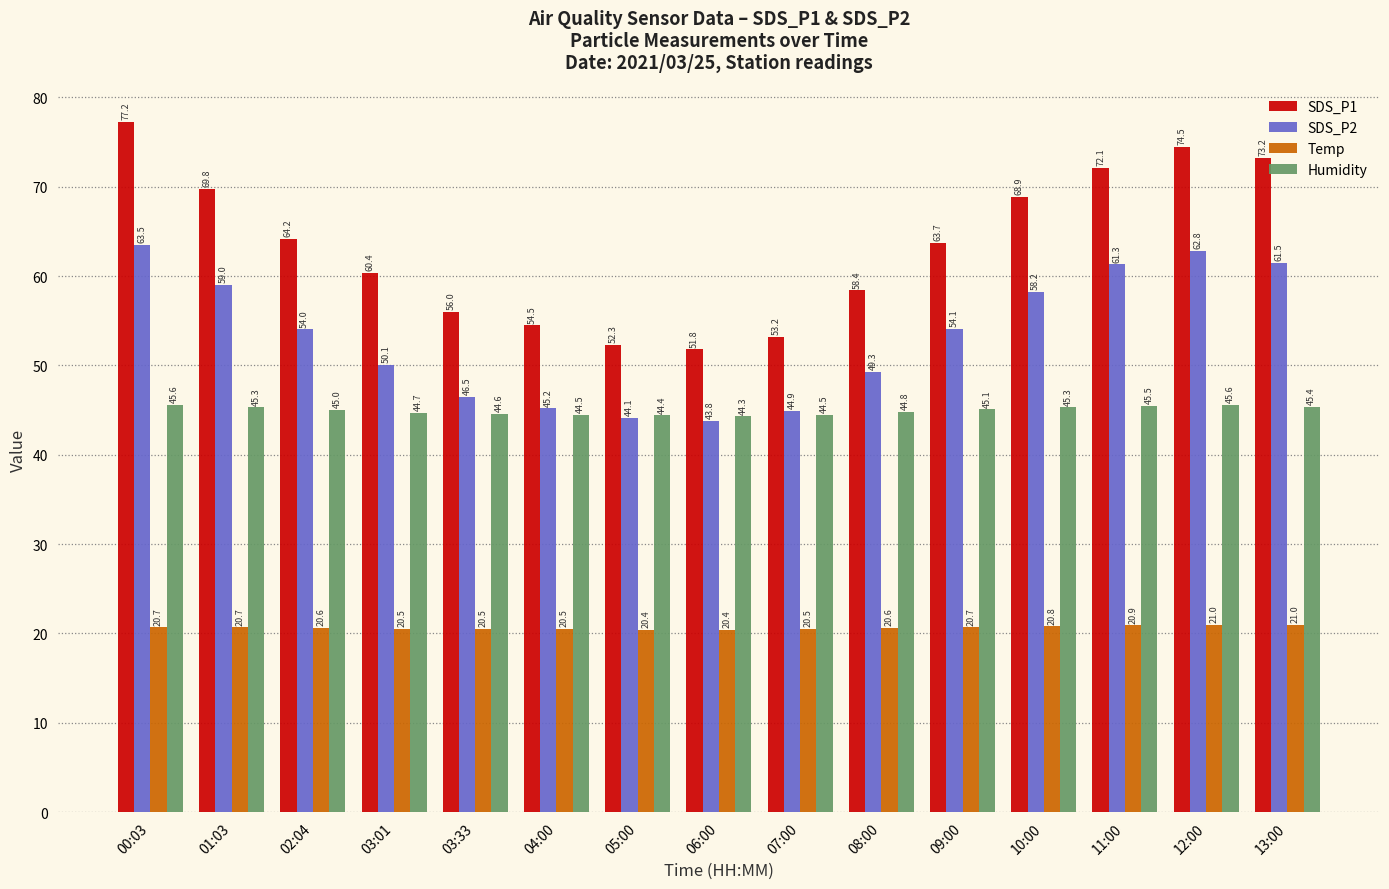

What is the sum of all Temp values?

309.8